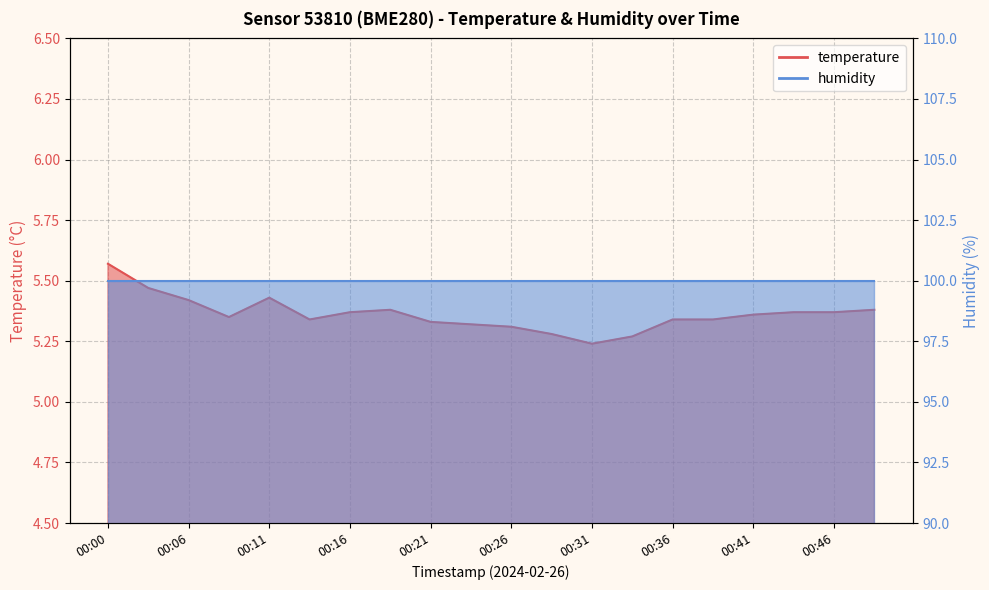

How many points are lower than both their immediate neighbors (excluding endpoints)?

3